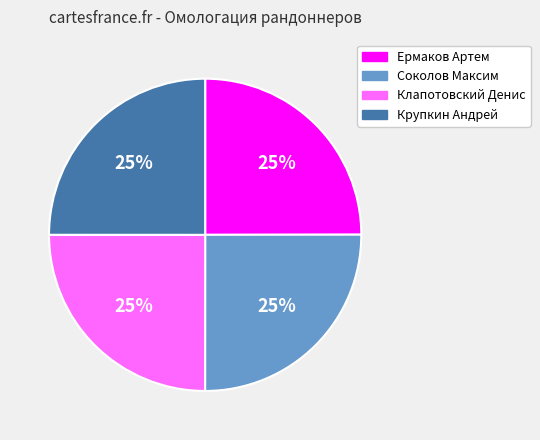

The Клапотовский Денис slice represents 25% of the pie. True or false?

True